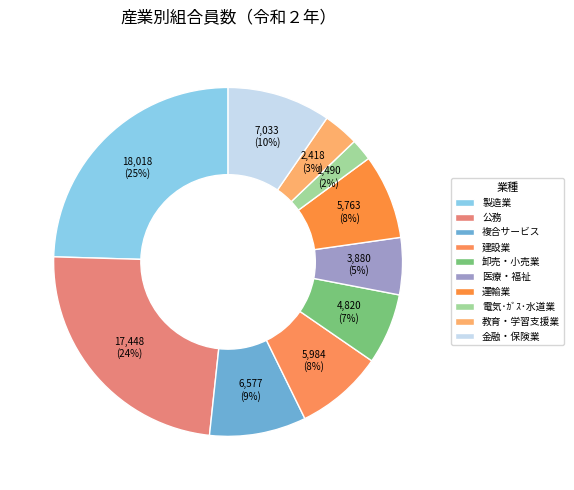

What percentage do 金融・保険業 and 教育・学習支援業 together represent?

12.9%